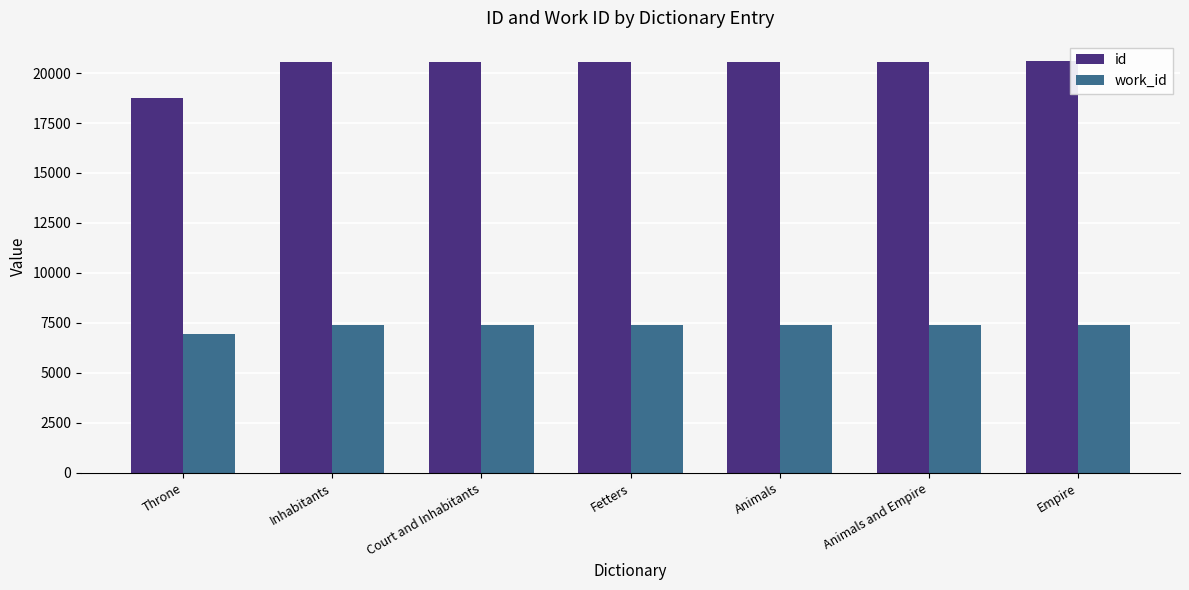

How many groups of bars are there?

7